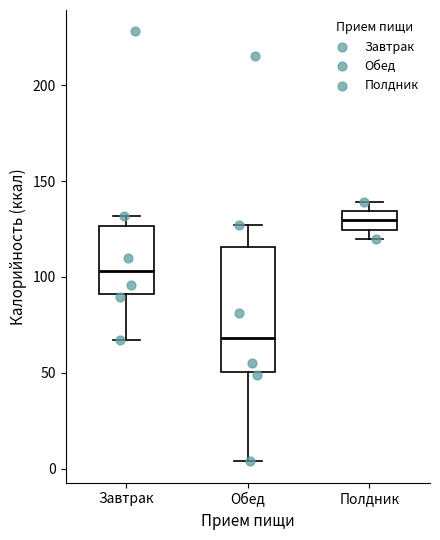

Which box has the lowest median line?

Обед